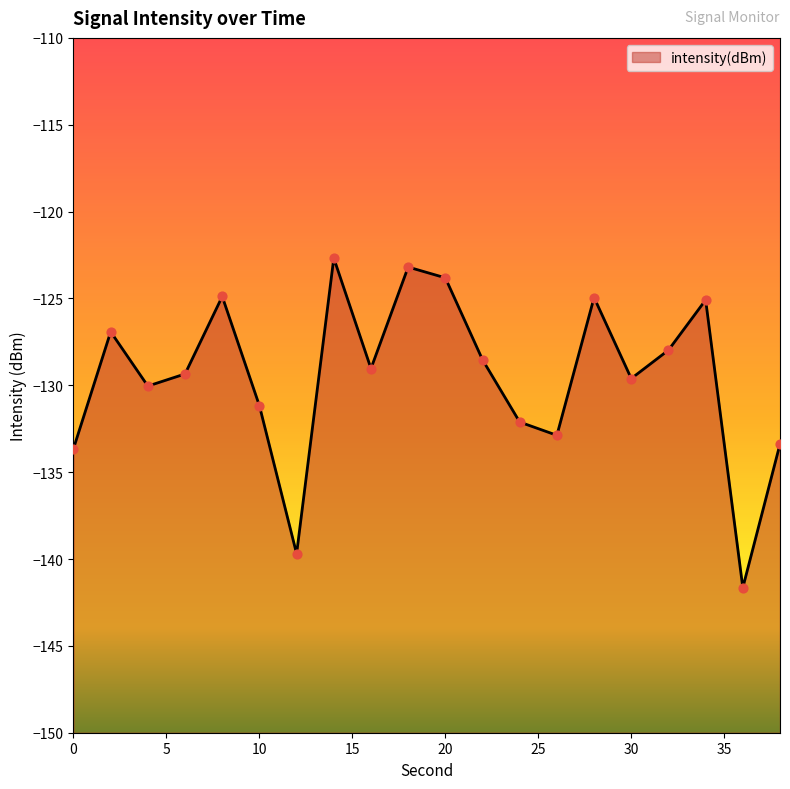

What is the change in value from 8 to 14?

+2.2